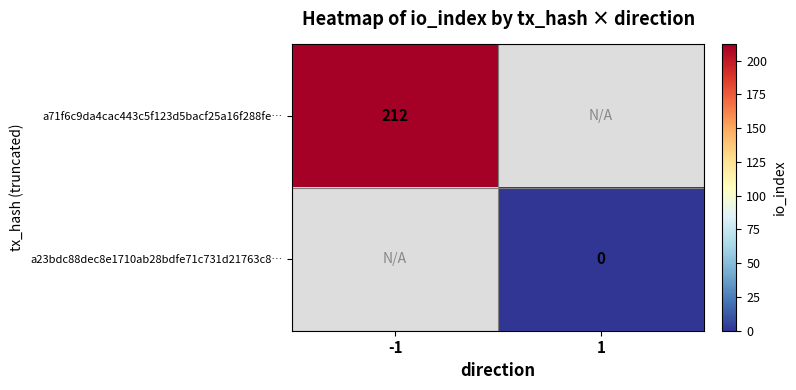

The value of a71f6c9da4cac443c5f123d5bacf25a16f288fe… at -1 is 212. True or false?

True